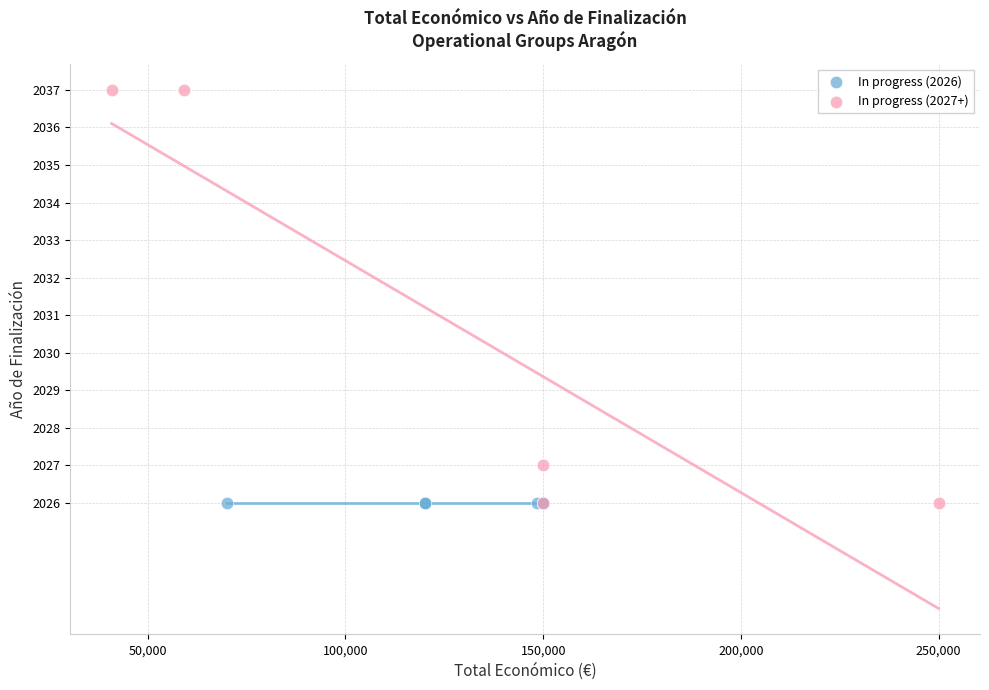

Which series reaches the maximum Y coordinate?

In progress (2027+)